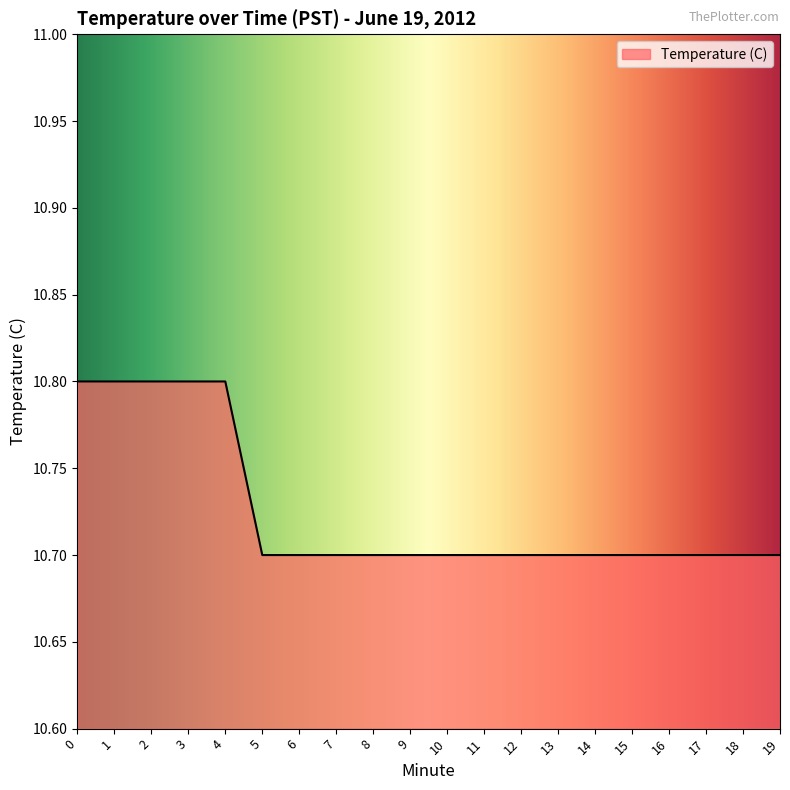

Is it true that the value at 15 is 10.7?

True